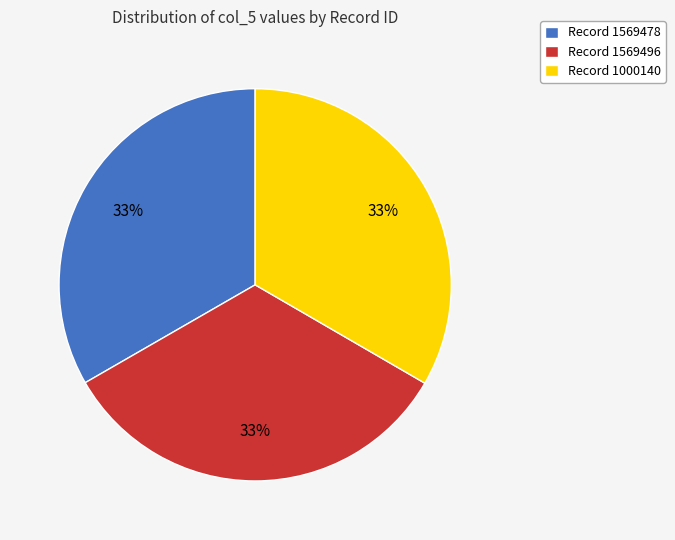

Does Record 1000140 represent more than half of the total?

No